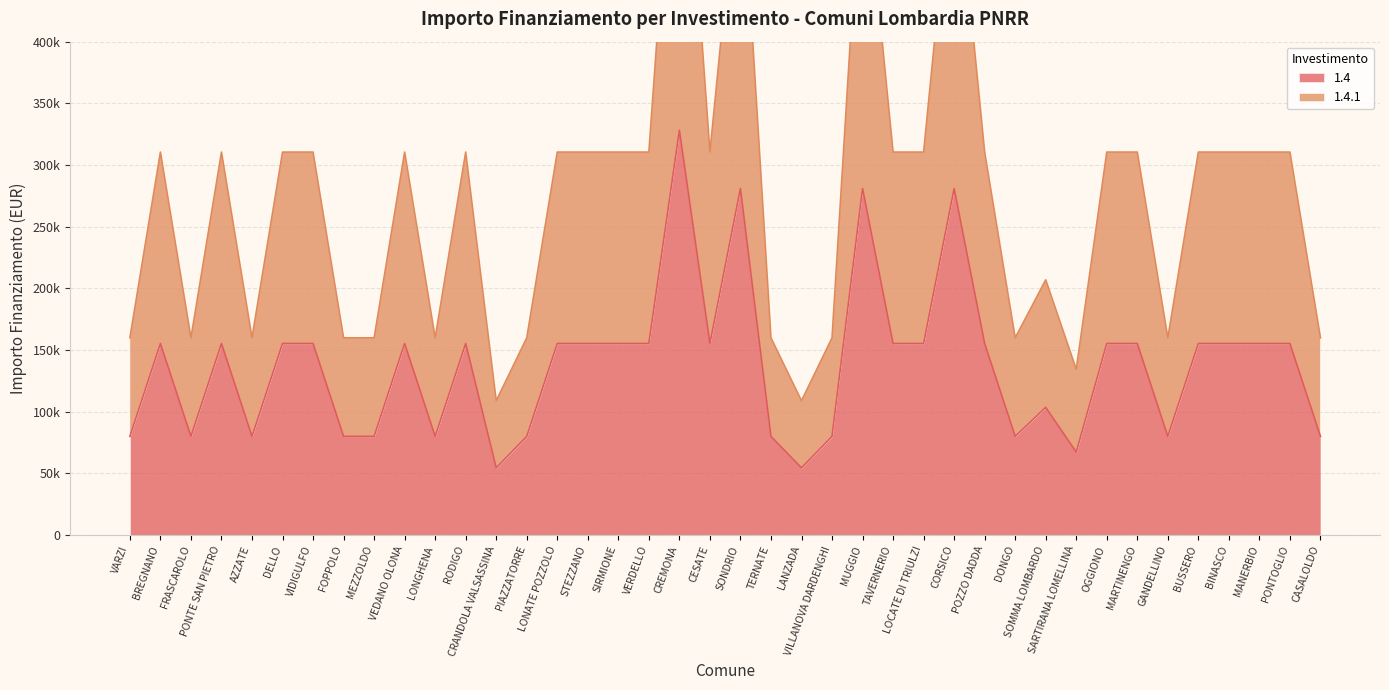

True or false: 1.4.1 and 1.4 intersect in this chart.

False